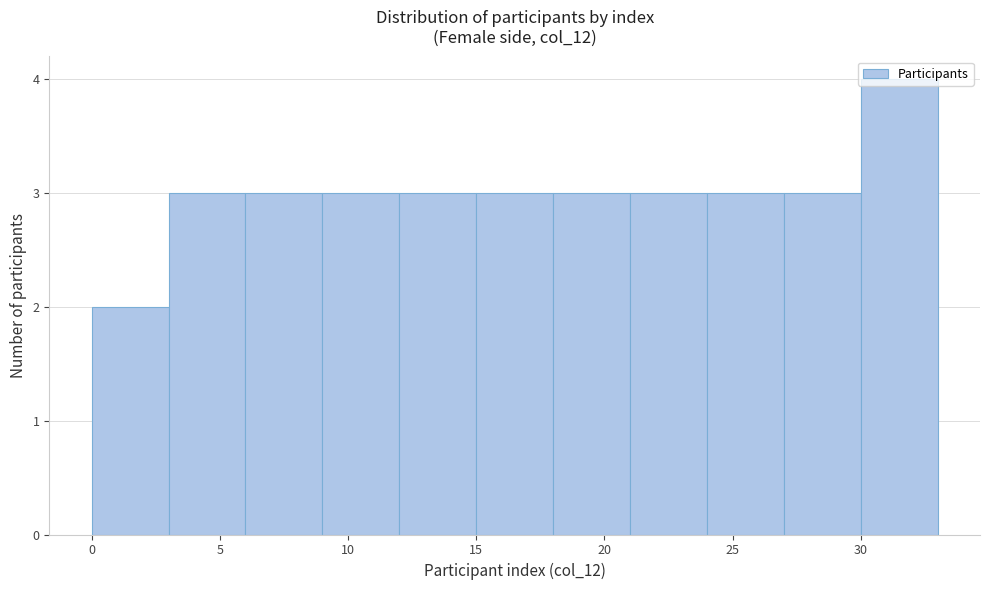

Reading left to right, transcribe this chart: for each bar, give the range it covers on the x-axis and its height. The values are not printed on the chart, so give them approximately, as read against the axis.

0 to 3: 2
3 to 6: 3
6 to 9: 3
9 to 12: 3
12 to 15: 3
15 to 18: 3
18 to 21: 3
21 to 24: 3
24 to 27: 3
27 to 30: 3
30 to 33: 4